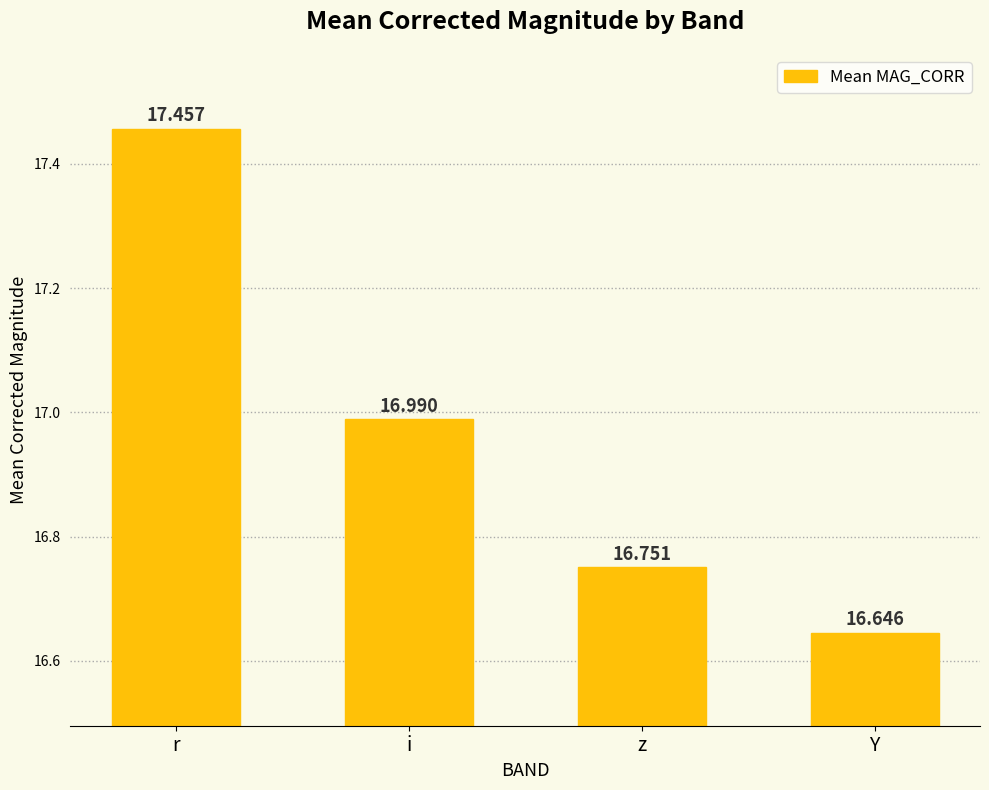

What is the ratio of the value at z to the value at i?

1.0